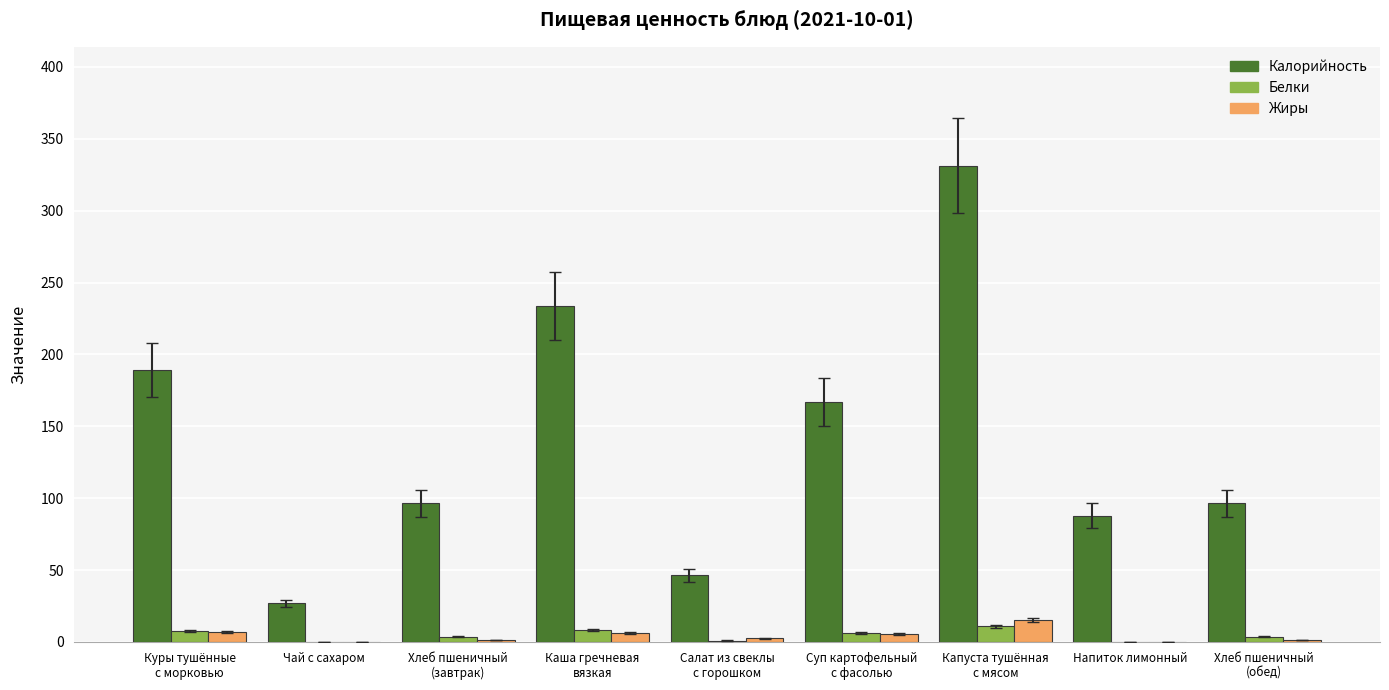

Is the value of Жиры at Суп картофельный
с фасолью greater than the value of Калорийность at Хлеб пшеничный
(обед)?

No